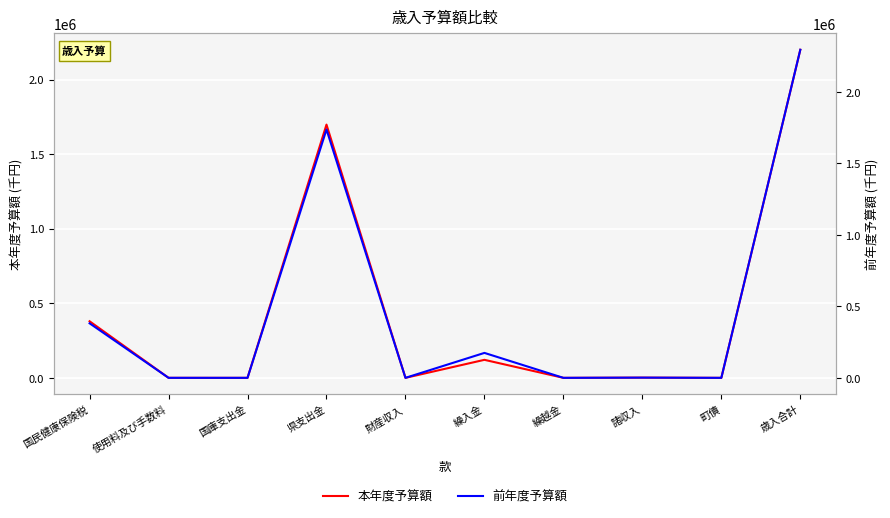

True or false: 本年度予算額 has more than 0 points higher than both neighbors.

True